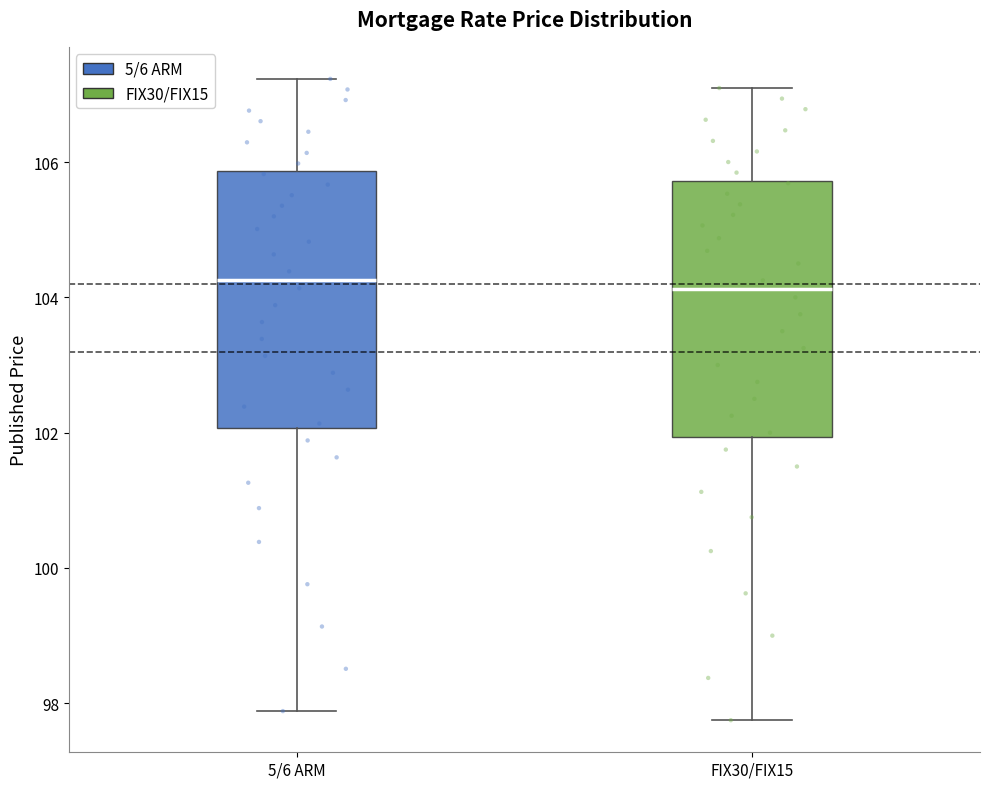

Reading left to right, transcribe this box plot: for each box, give where its median line is, the range the box spans, and where its two whiskers end, as read against the y-axis. The values are not printed on the chart, so give them approximately, as read against the axis.

5/6 ARM: median 104.2, box 102.0 to 105.8, whiskers 97.8 to 107.2
FIX30/FIX15: median 104.2, box 102.0 to 105.8, whiskers 97.8 to 107.0